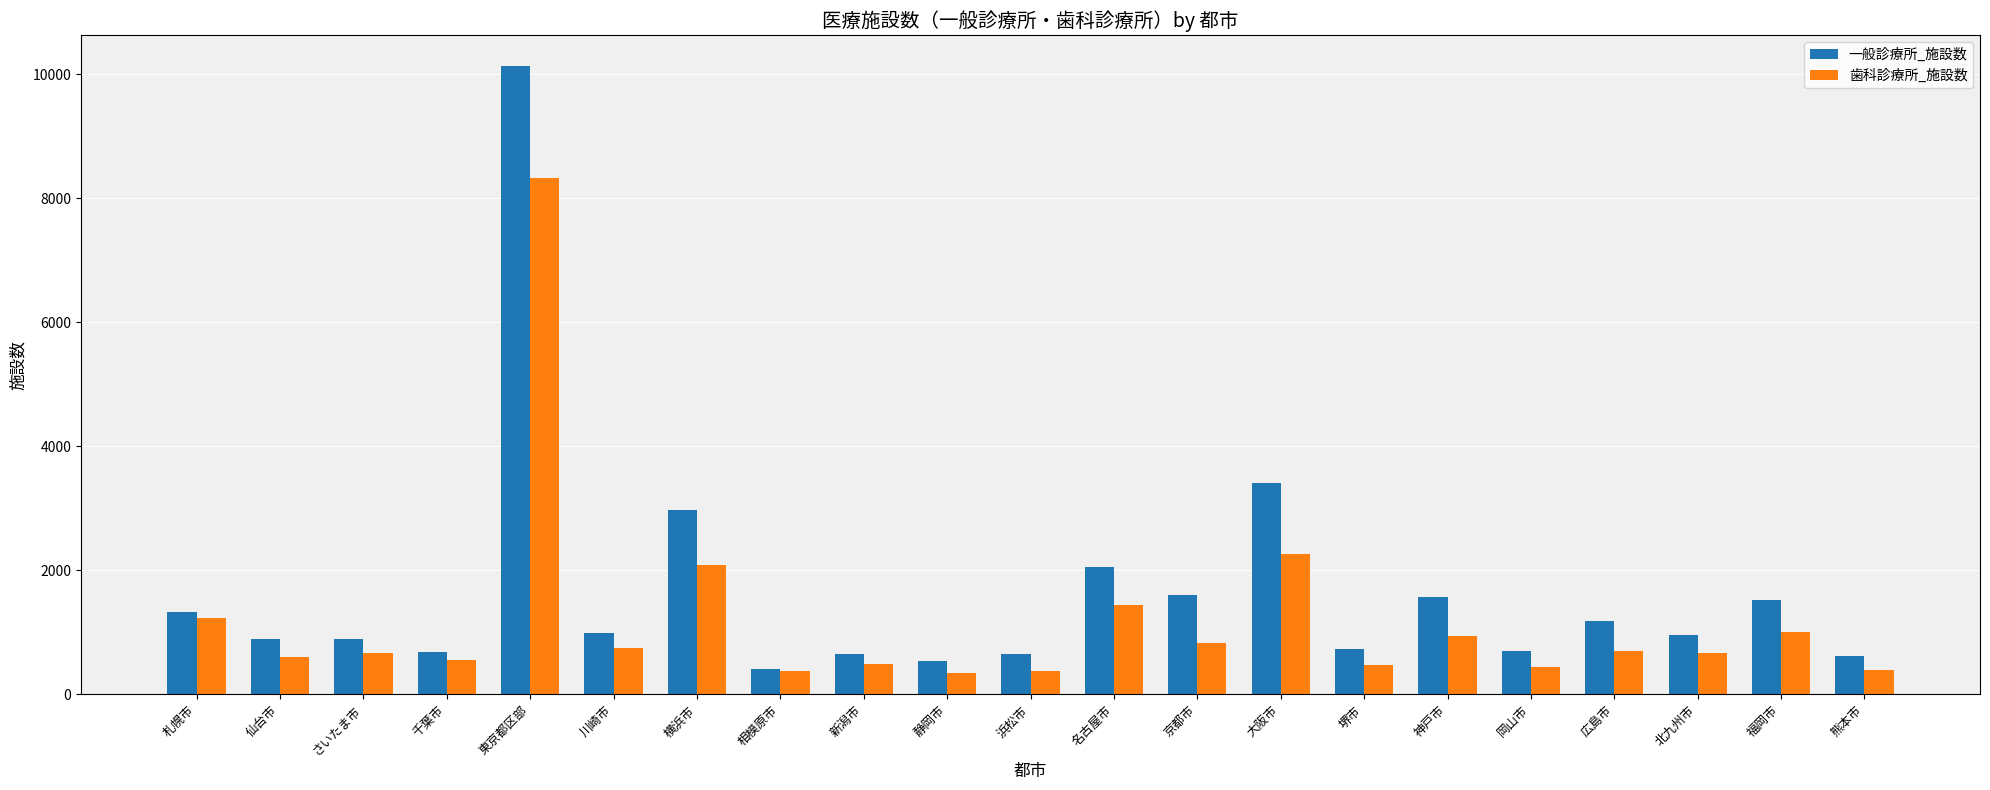

What is the difference between the second highest and second lowest values in the 一般診療所_施設数 series?

2875